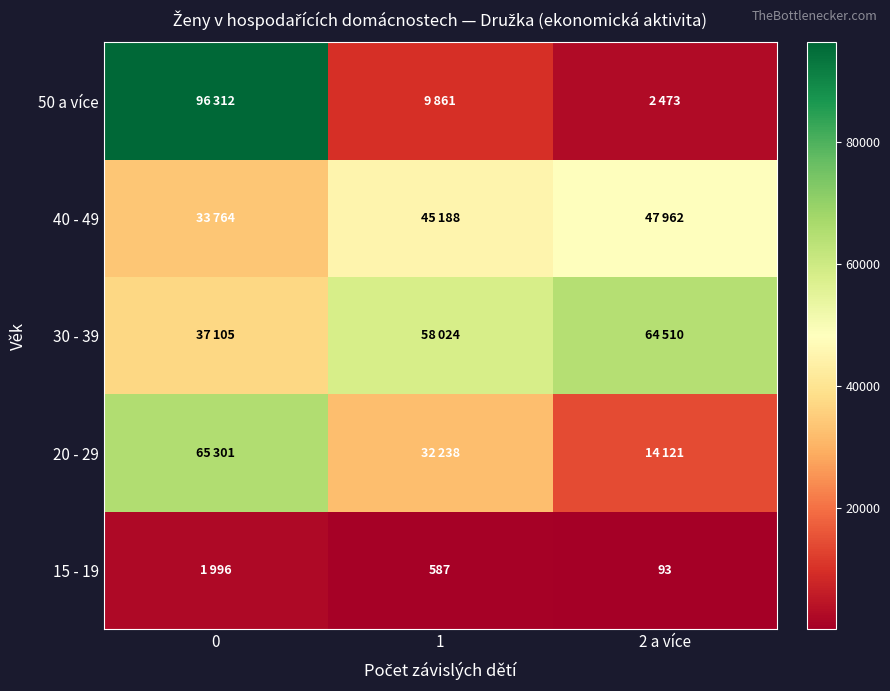

True or false: 15 - 19 has a value of 93 at 2 a více.

True